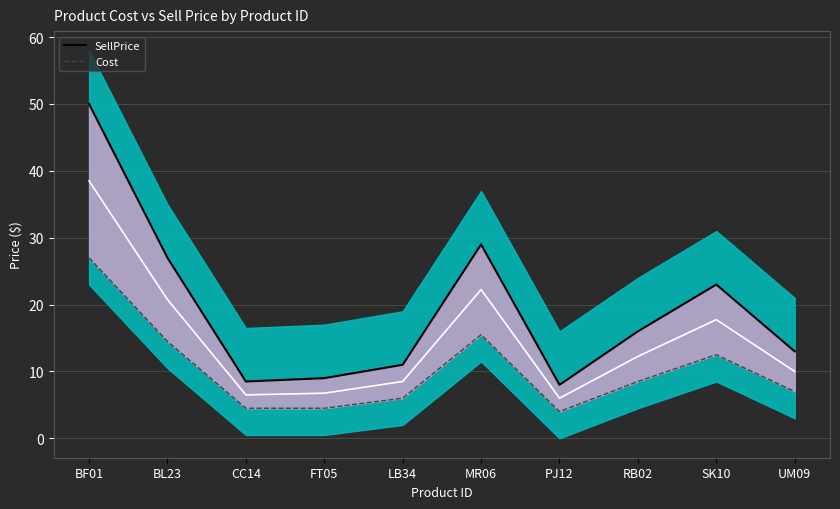

Reading right to left, list all the values displayed in this chart.

SellPrice: UM09=13.0	SK10=23.0	RB02=16.0	PJ12=8.0	MR06=29.0	LB34=11.0	FT05=9.0	CC14=8.5	BL23=27.0	BF01=50.0
Cost: UM09=7.0	SK10=12.5	RB02=8.5	PJ12=4.0	MR06=15.5	LB34=6.0	FT05=4.5	CC14=4.5	BL23=14.5	BF01=27.0